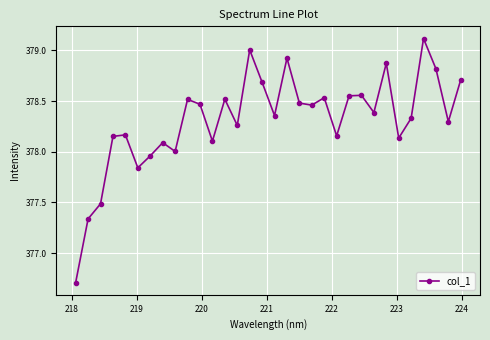

How many points are higher than both their immediate neighbors (excluding endpoints)?

10